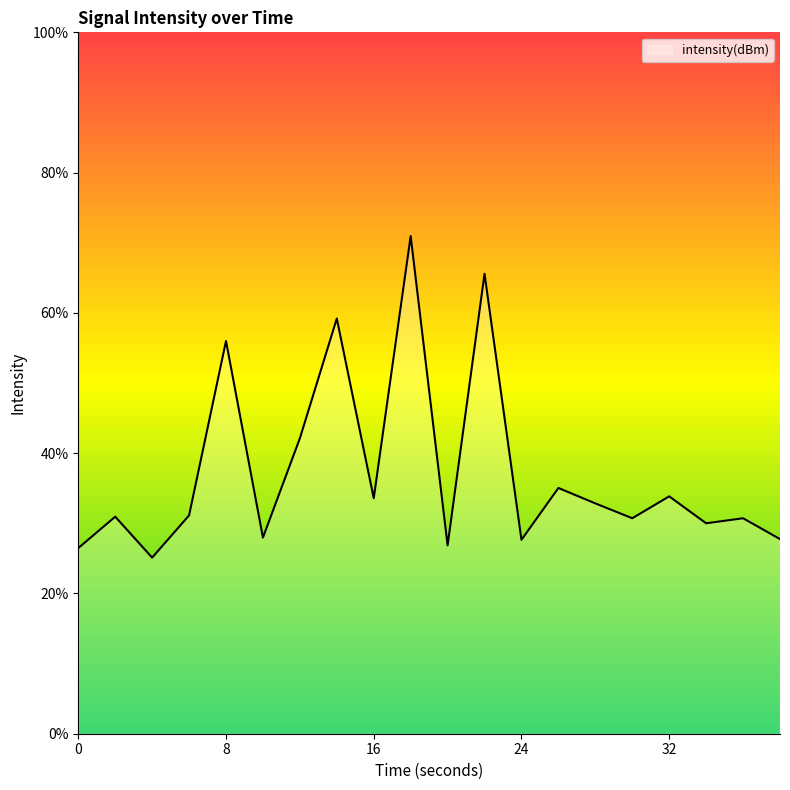

What is the greatest value displayed?

70.9